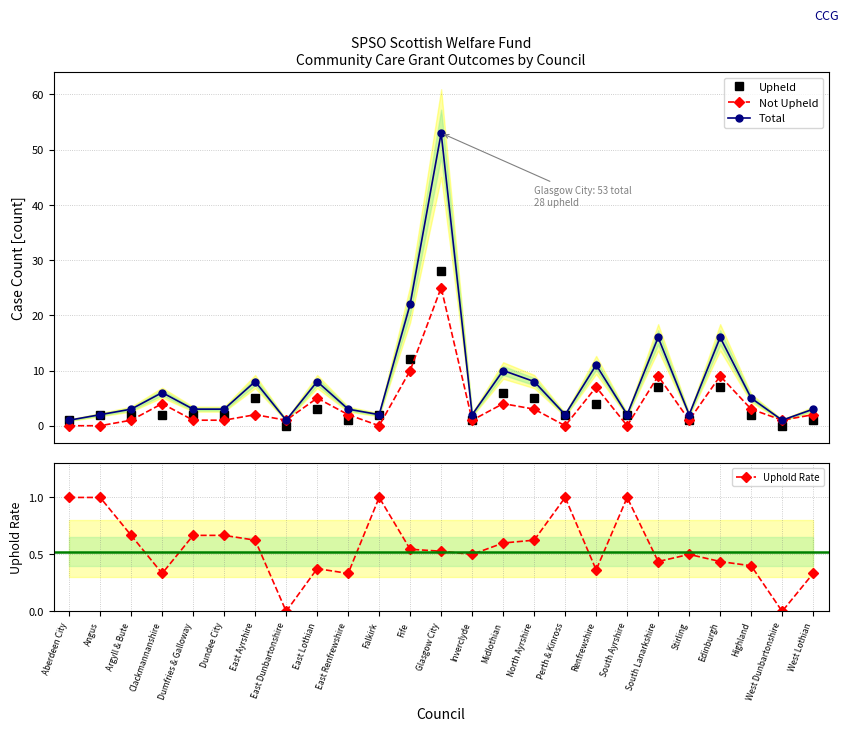

What are all the series names shown in the legend?

Upheld, Not Upheld, Total, Uphold Rate